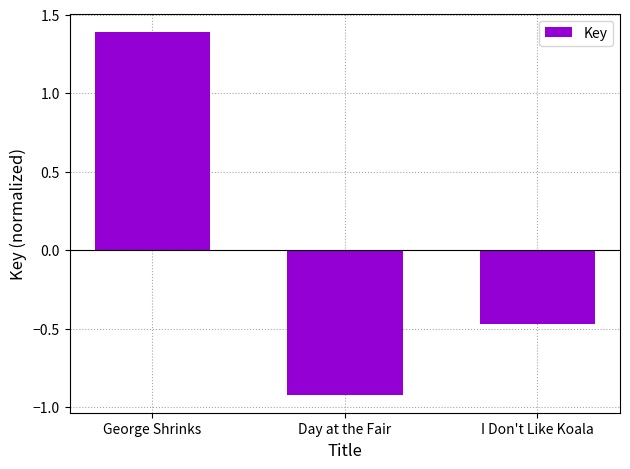

What is the maximum value shown in the chart?

1.4